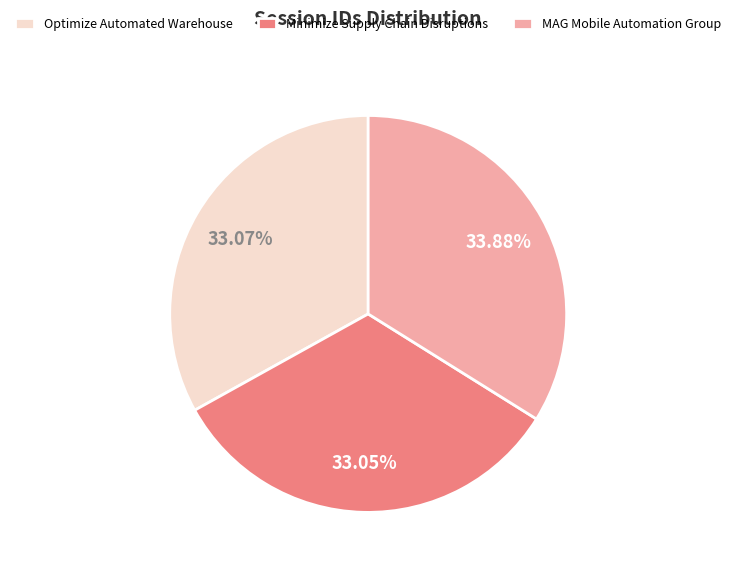

Which category has the biggest portion of the pie?

MAG Mobile Automation Group